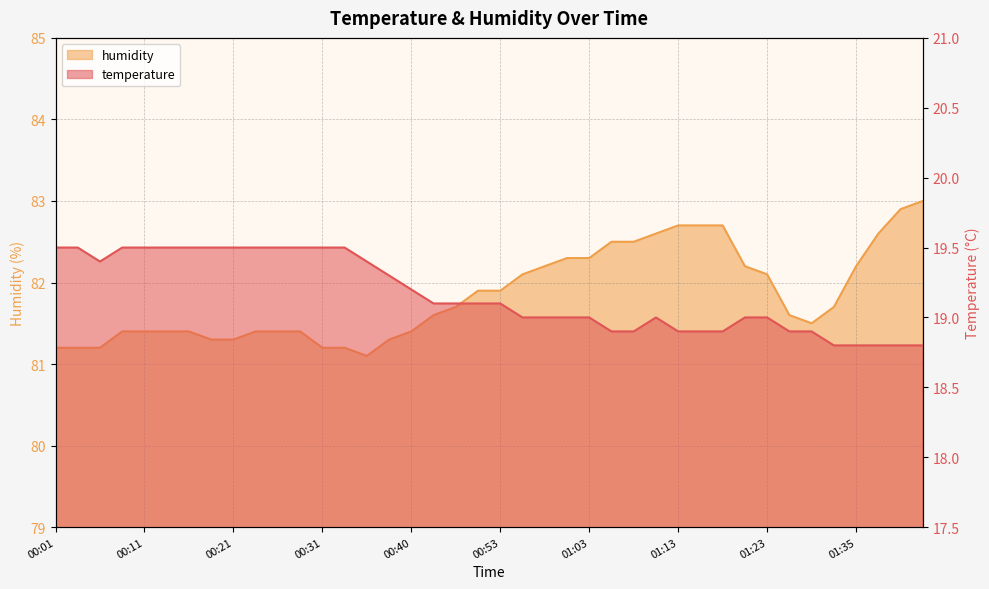

Which series has the widest spread of values?

humidity